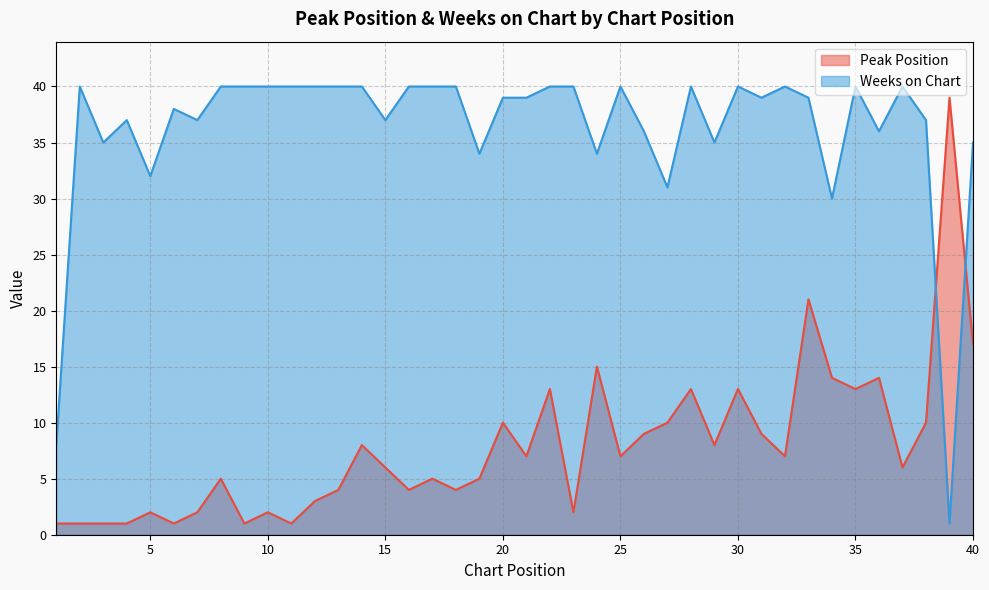

How many categories are shown in the chart?

40